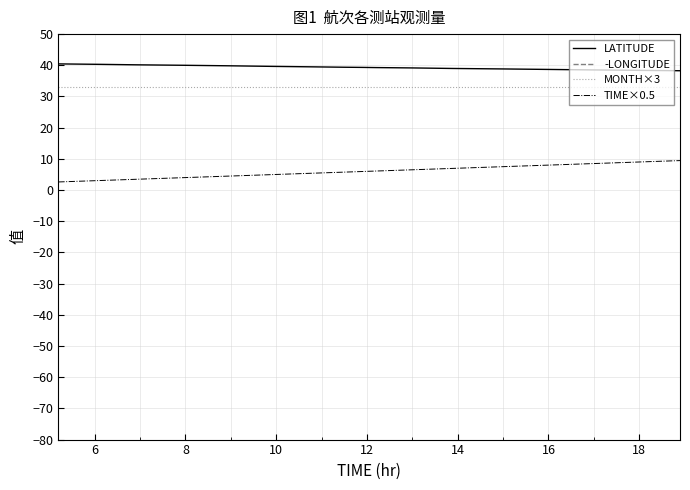

What is the maximum value for LATITUDE?

40.5